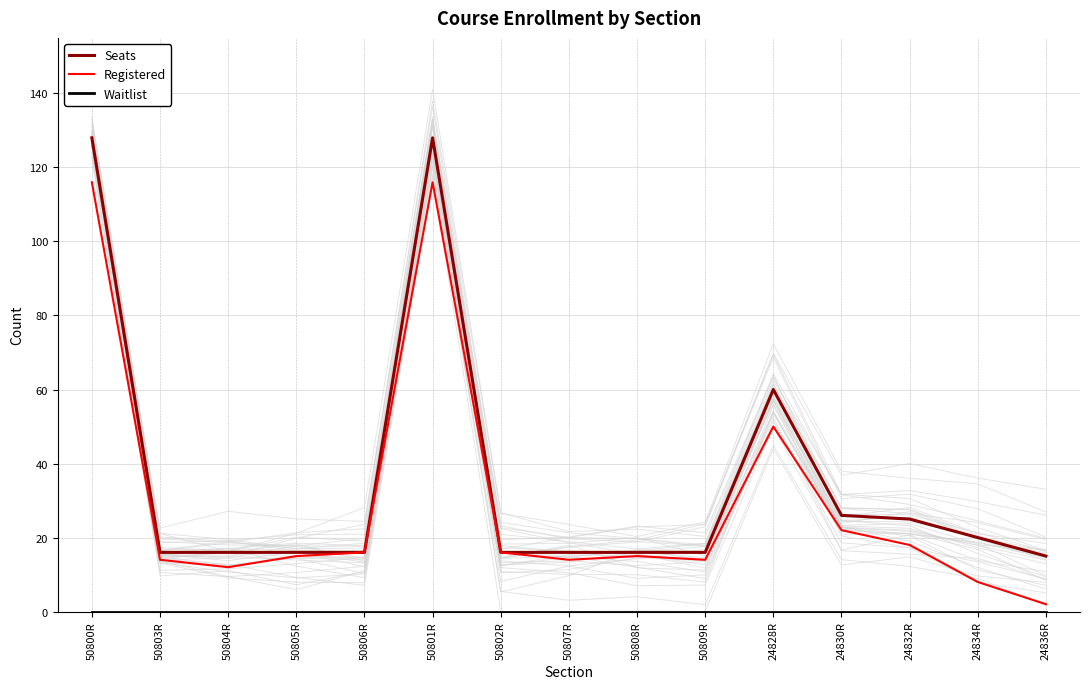

At which category is the sum across all series the highest?

50800R